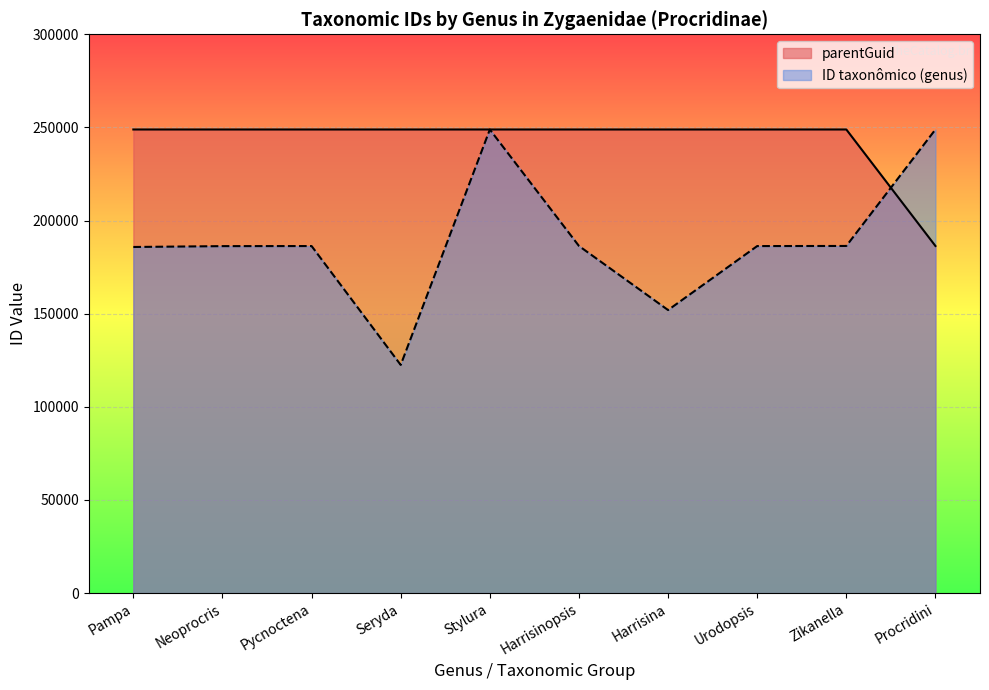

Reading left to right, transcribe all the data shown in this chart.

Pampa=185813	Neoprocris=186273	Pycnoctena=186312	Seryda=122494	Stylura=248857	Harrisinopsis=186354	Harrisina=151958	Urodopsis=186304	Zikanella=186361	Procridini=248894